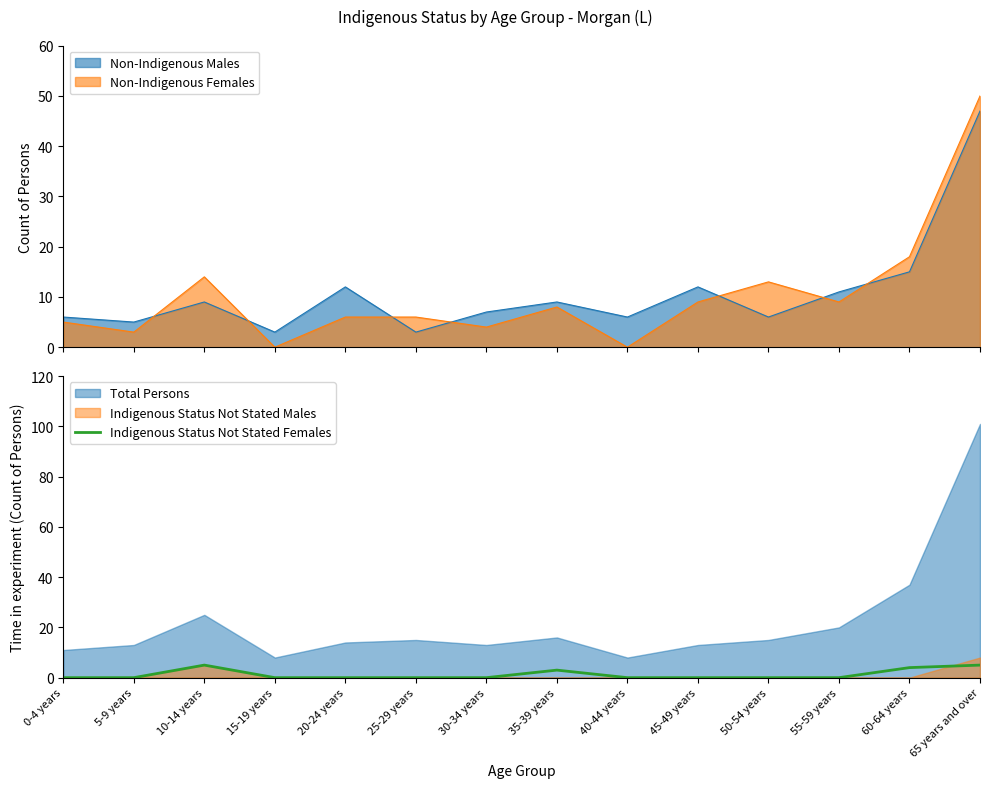

At which category does the chart reach its minimum across all series?

0-4 years